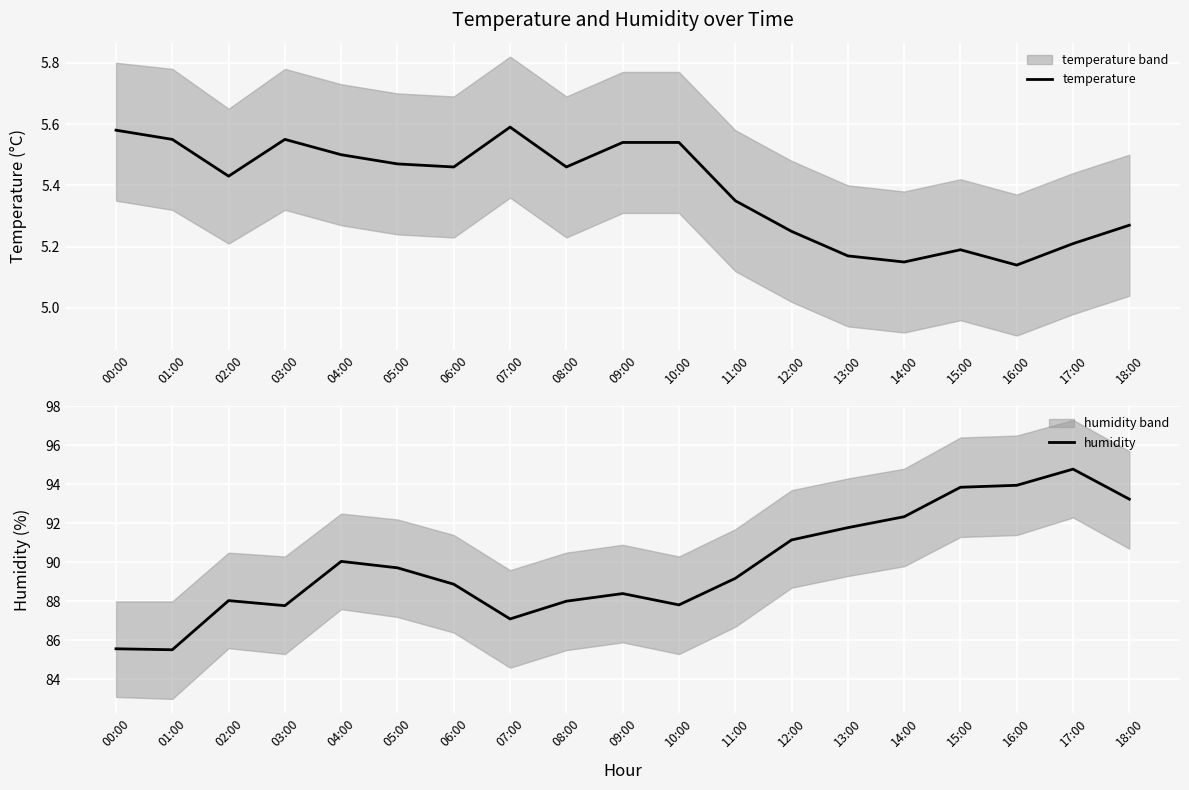

What is the difference between the maximum and minimum values in the humidity series?

9.3